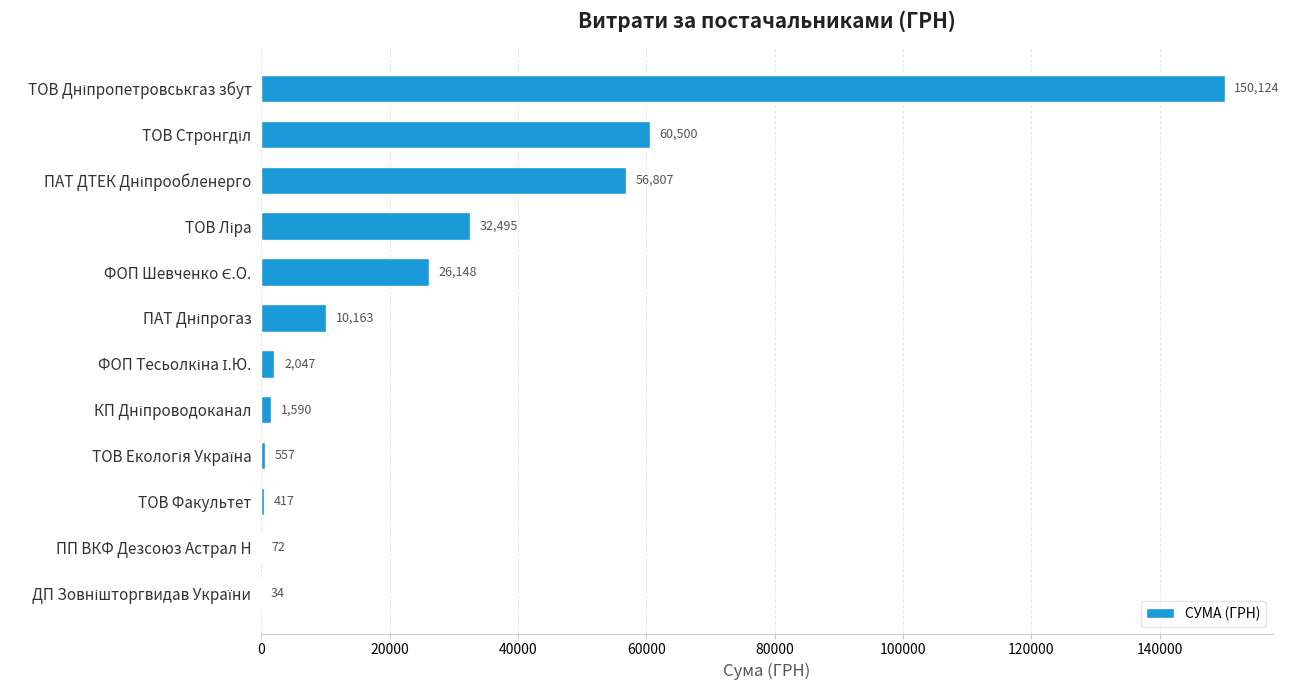

What is the greatest value displayed?

150123.7